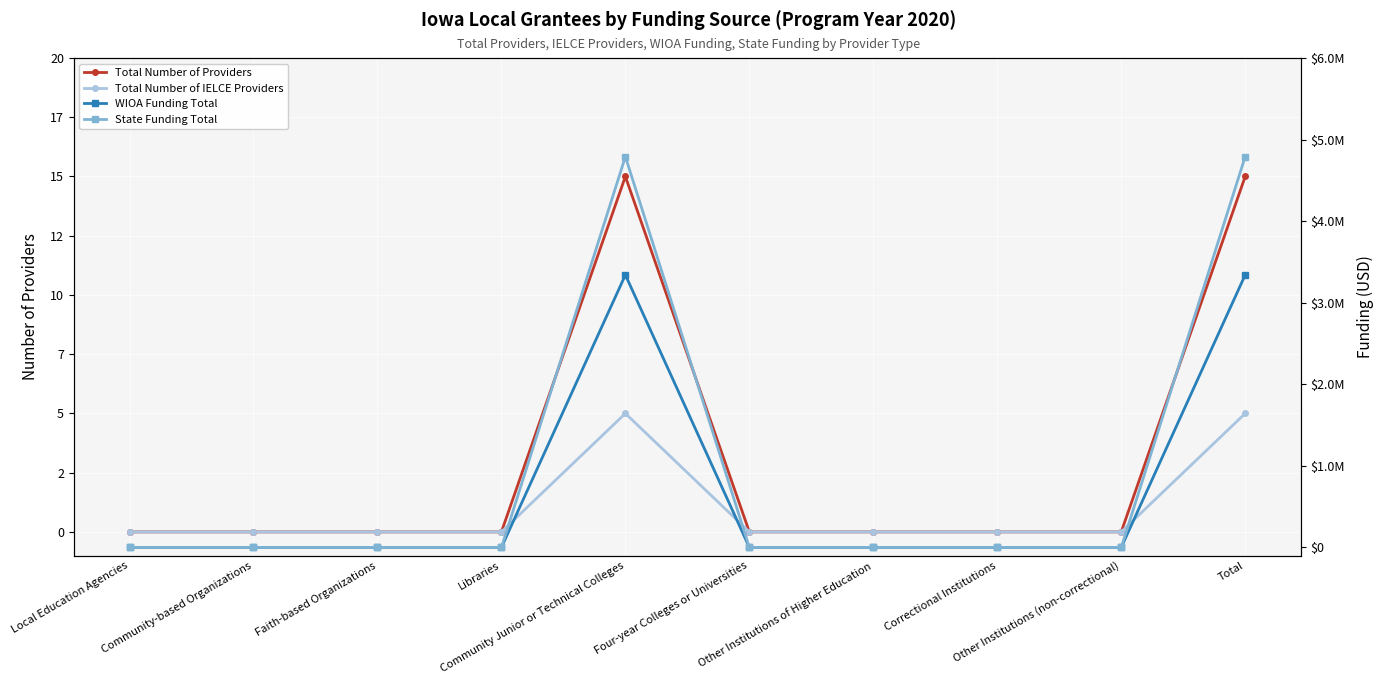

At which category does the chart reach its minimum across all series?

Local Education Agencies